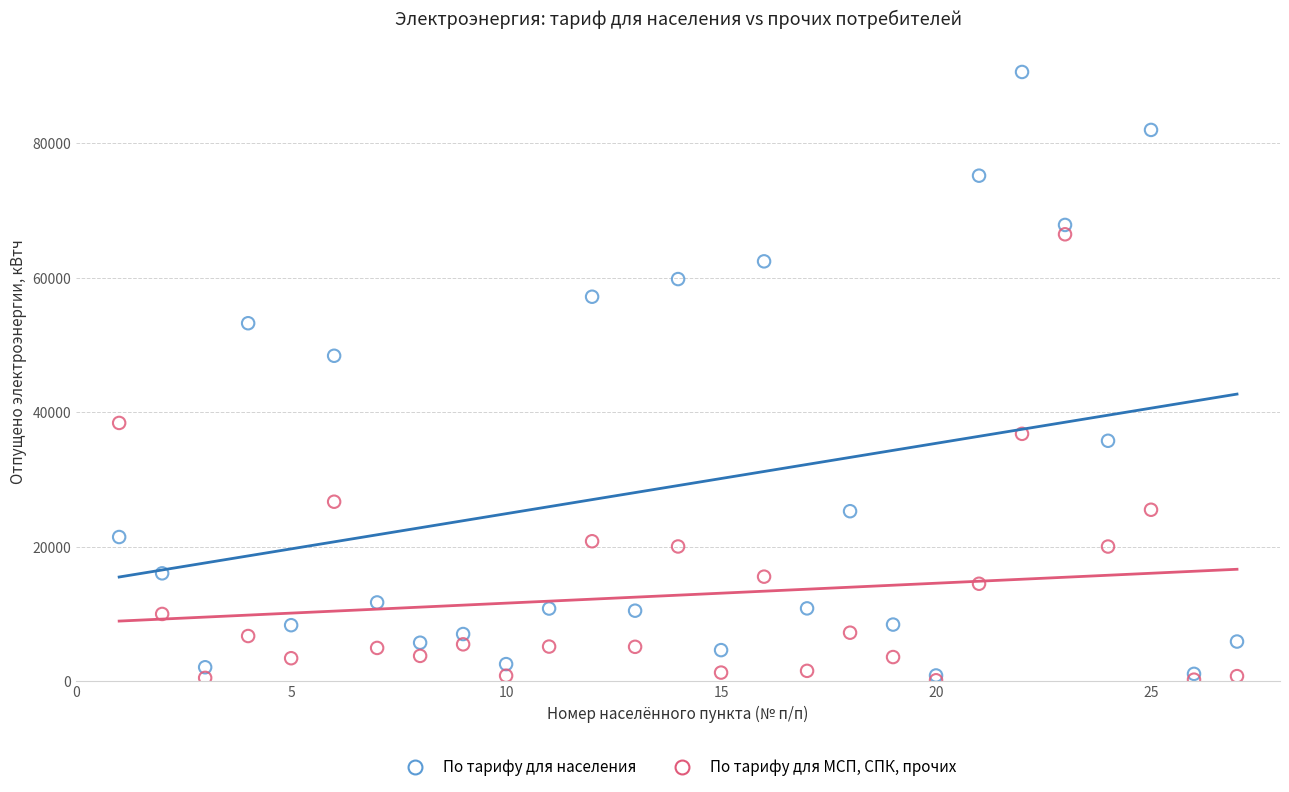

Which series has the largest Y range (max minus min)?

По тарифу для населения